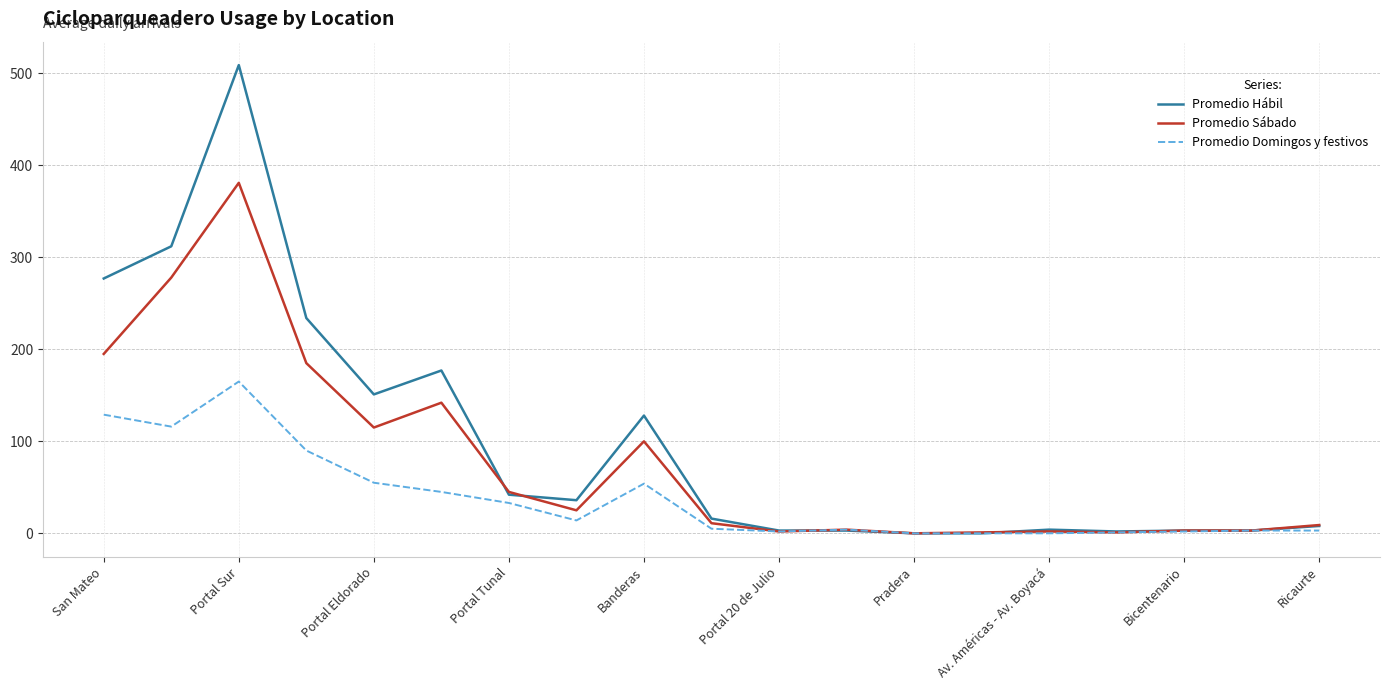

Rank the series by their maximum value, from lowest to highest.

Promedio Domingos y festivos, Promedio Sábado, Promedio Hábil